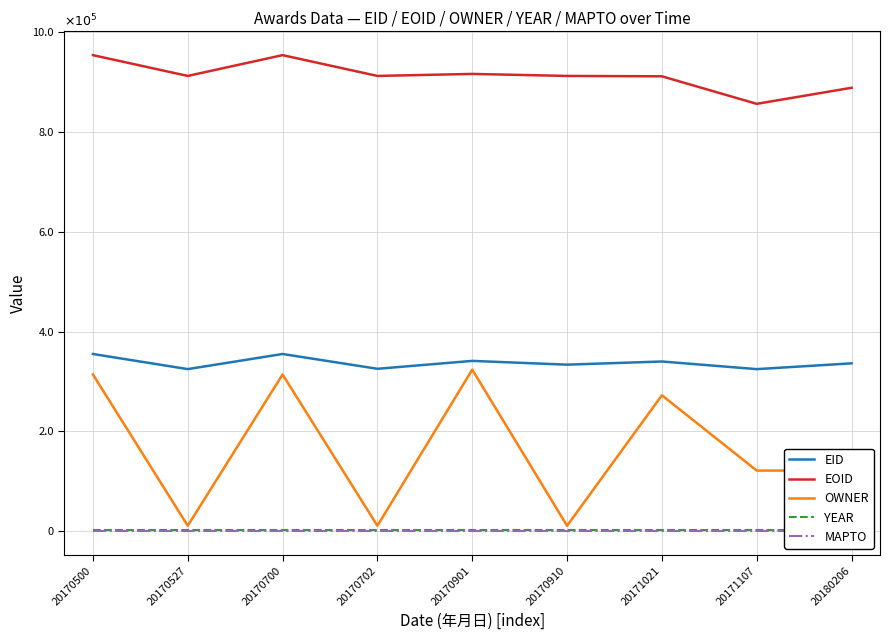

Is the value of EOID at 20170500 greater than the value of YEAR at 20171021?

Yes